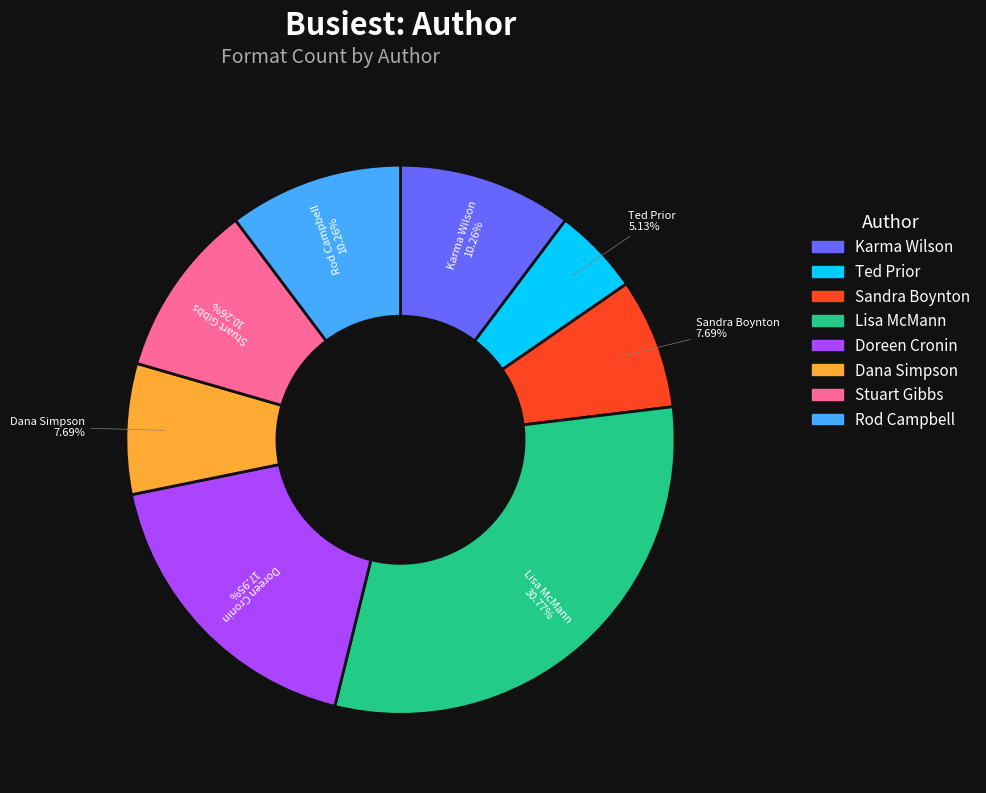

Does any single category account for the majority?

No